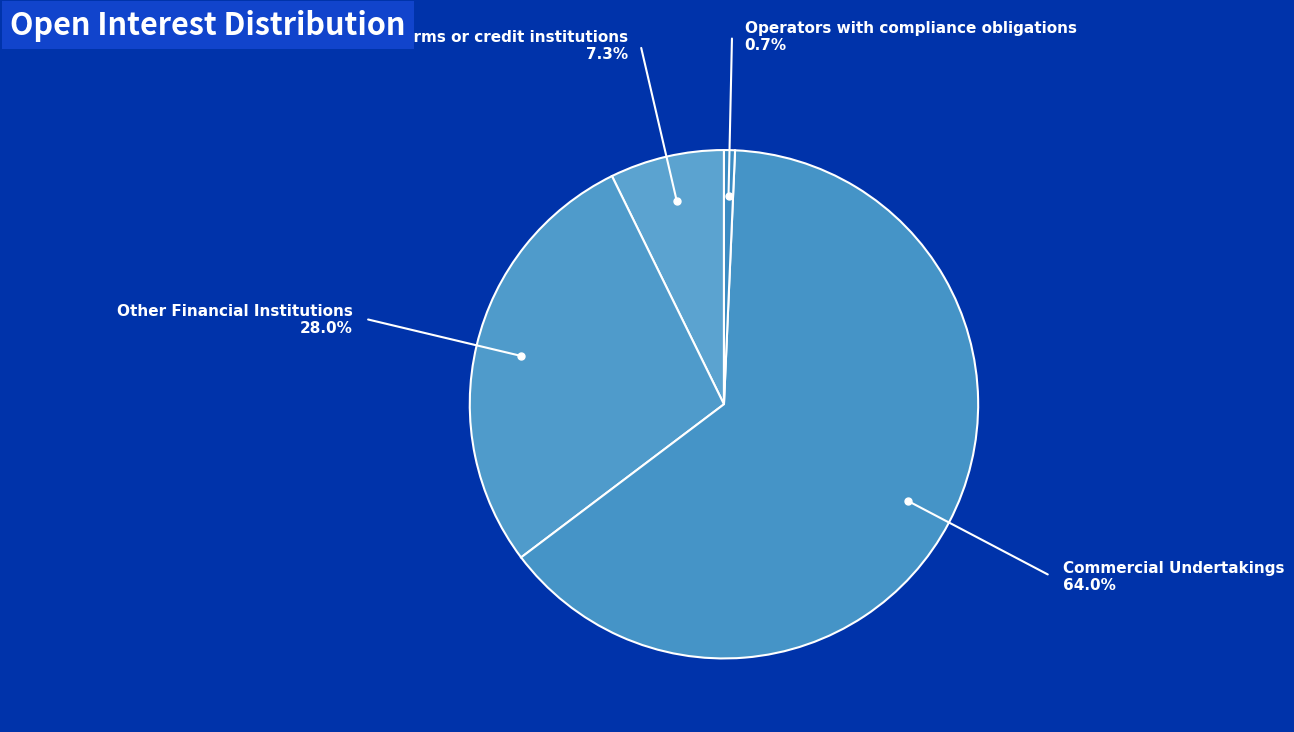

Count the number of slices in the pie.

4